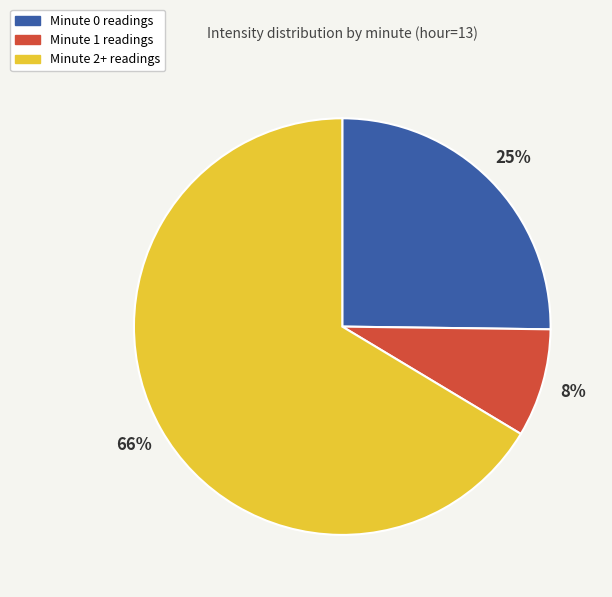

Is there a majority slice in this chart?

Yes